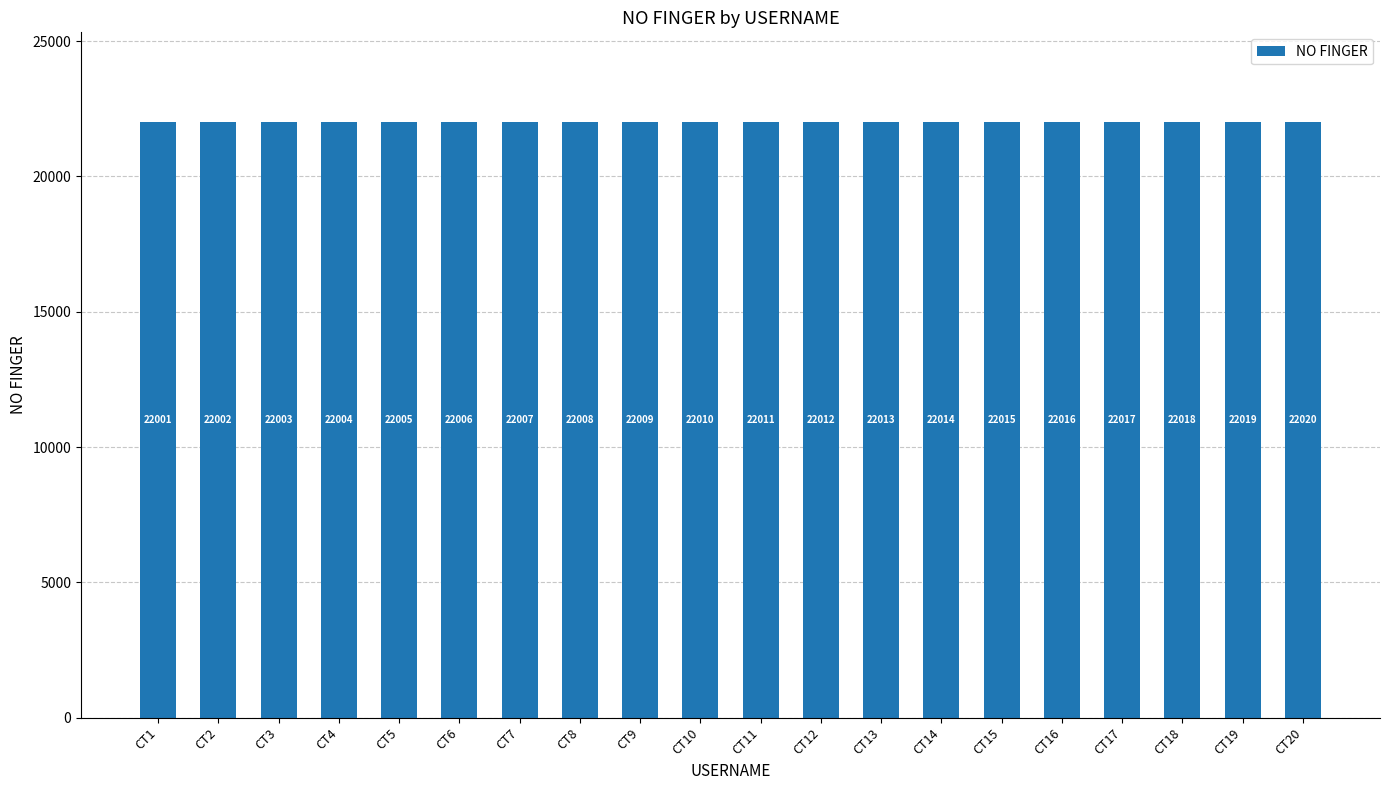

Reading right to left, extract all data points from this chart.

CT20=22020	CT19=22019	CT18=22018	CT17=22017	CT16=22016	CT15=22015	CT14=22014	CT13=22013	CT12=22012	CT11=22011	CT10=22010	CT9=22009	CT8=22008	CT7=22007	CT6=22006	CT5=22005	CT4=22004	CT3=22003	CT2=22002	CT1=22001